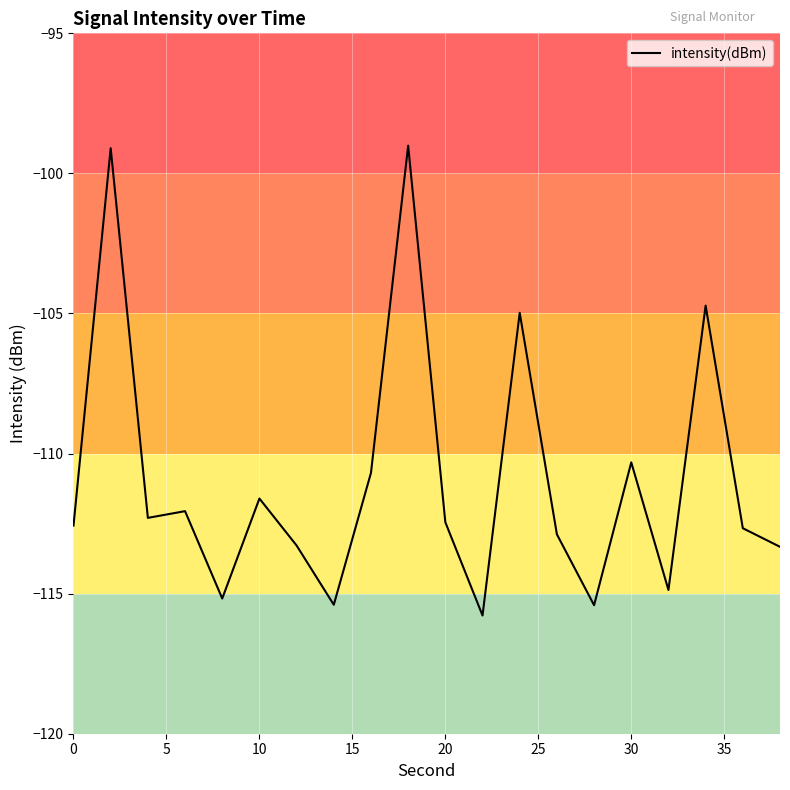

What is the minimum value shown in the chart?

-115.8